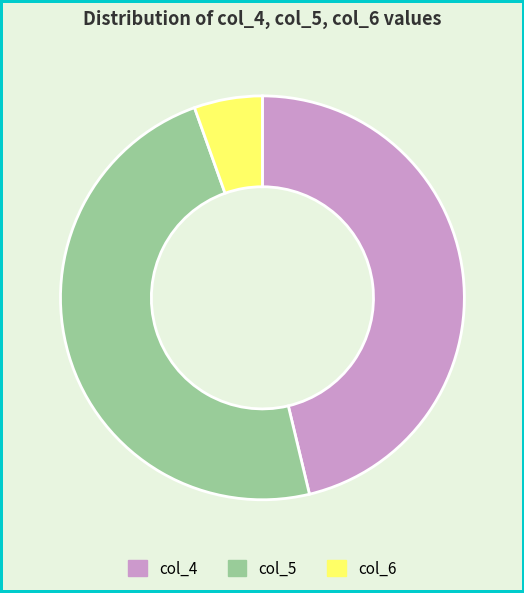

Which slice is the smallest?

col_6